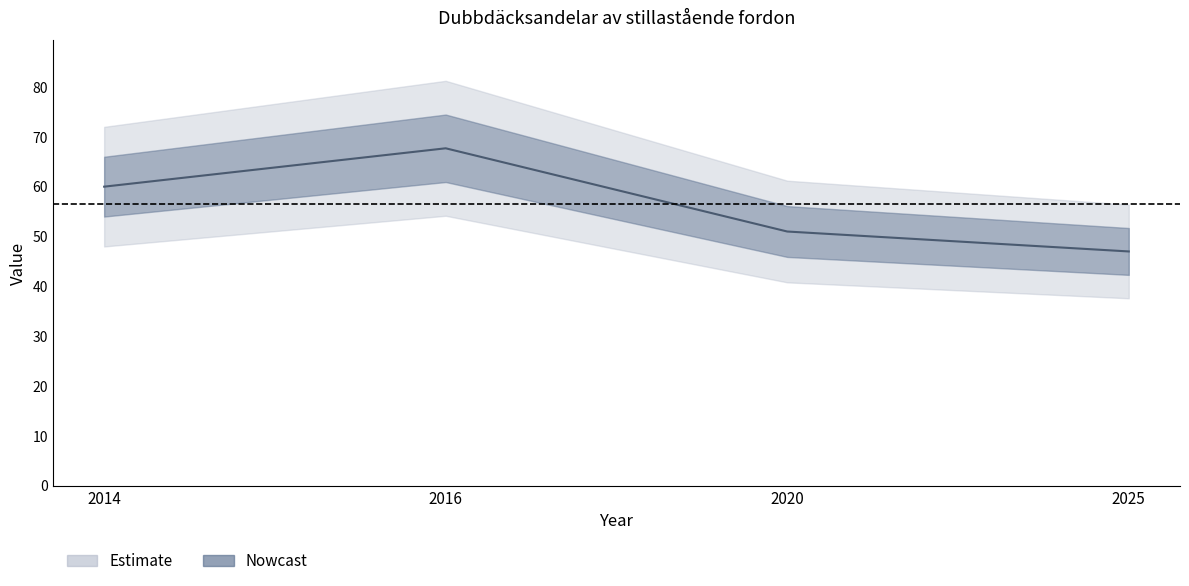

What is the ratio of the value at 2014 to the value at 2025?

1.3